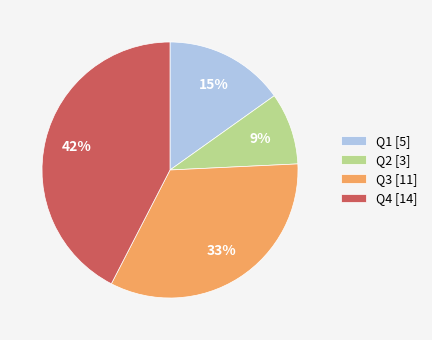

Does Q3 represent more than half of the total?

No